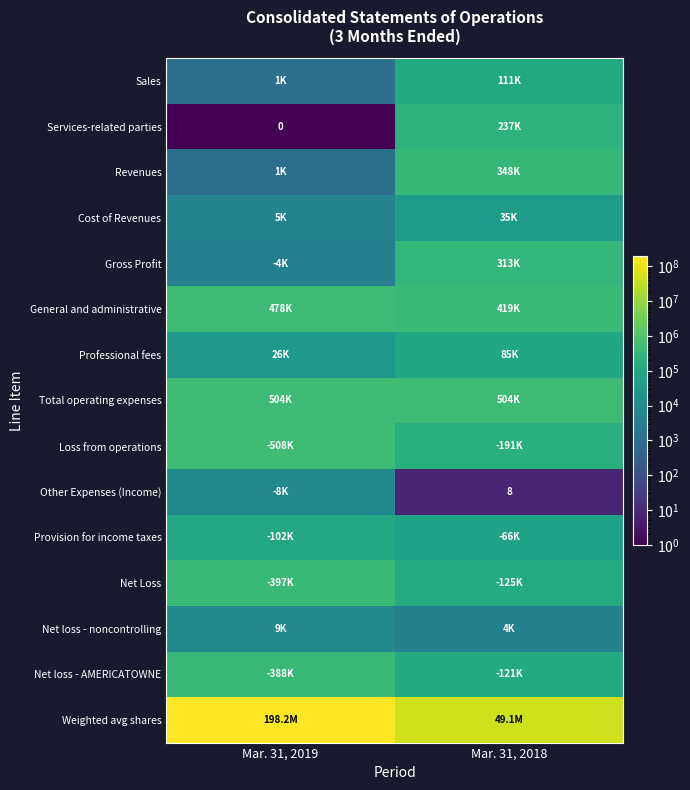

Which category has the lowest value across all series?

Mar. 31, 2019